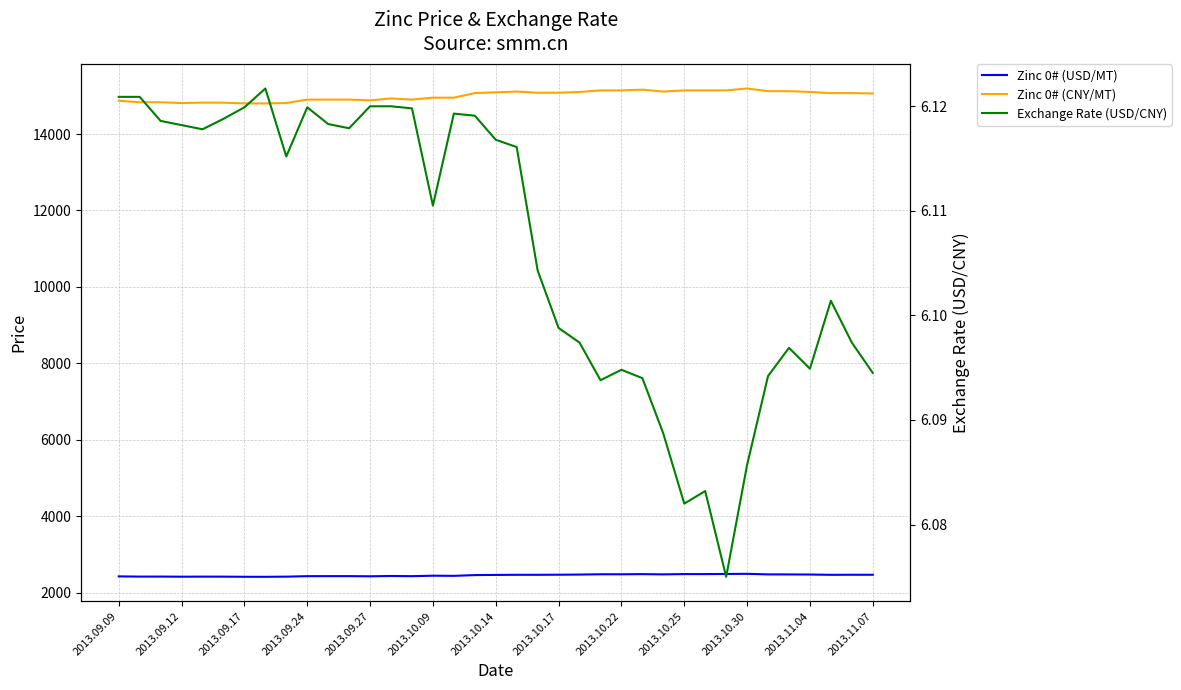

Does the chart have visible grid lines?

Yes